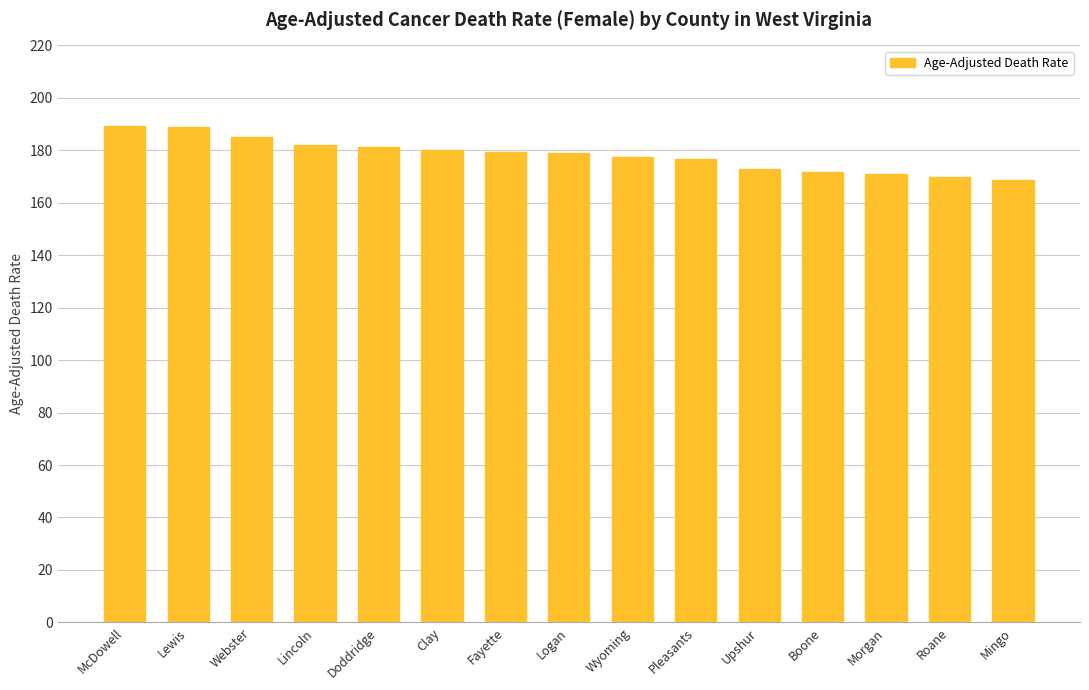

How many values exceed 179?

8